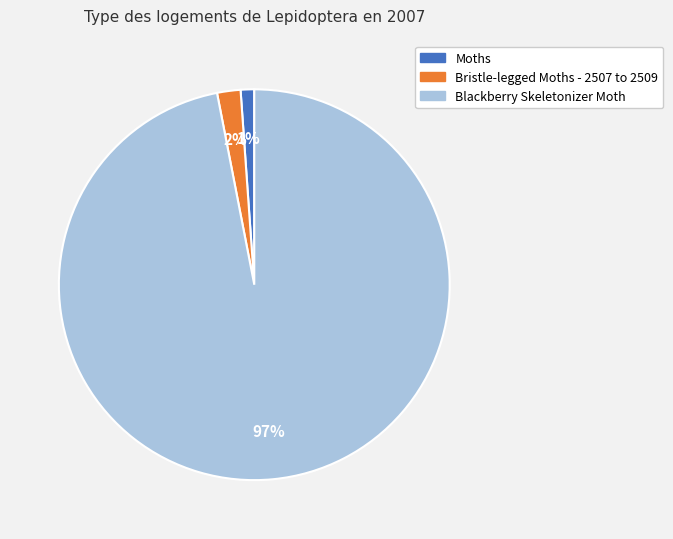

Do Bristle-legged Moths - 2507 to 2509 and Moths together represent more than half of the pie?

No